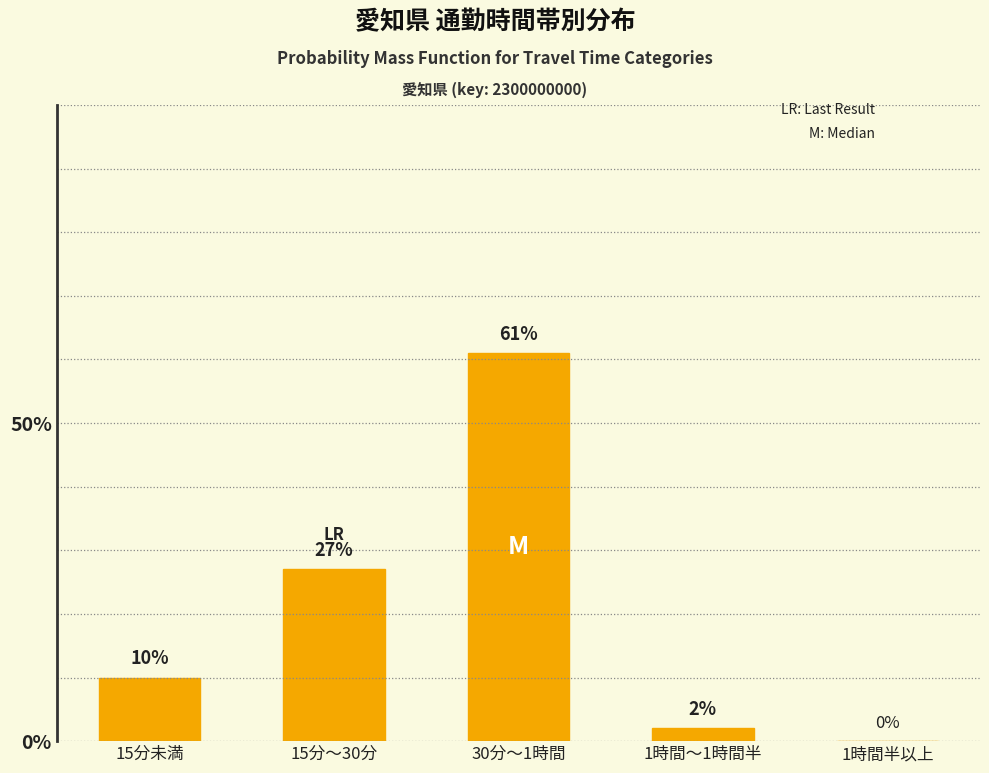

Are the bars horizontal?

No